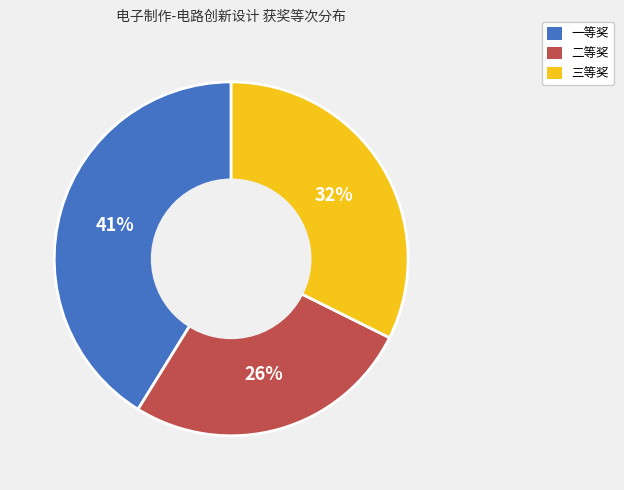

How many segments does this pie chart have?

3